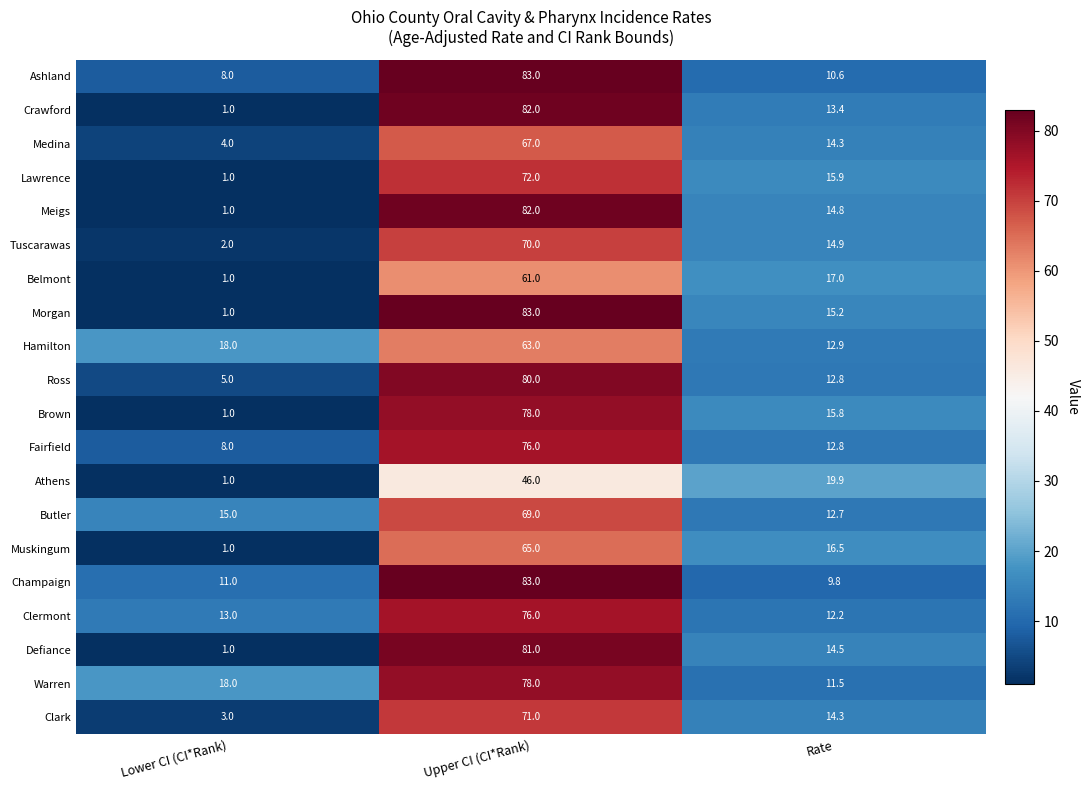

At which label is Tuscarawas closest to 36?

Rate